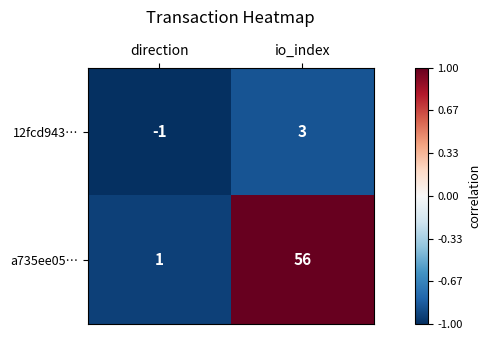

At which label does a735ee05… reach its peak?

io_index